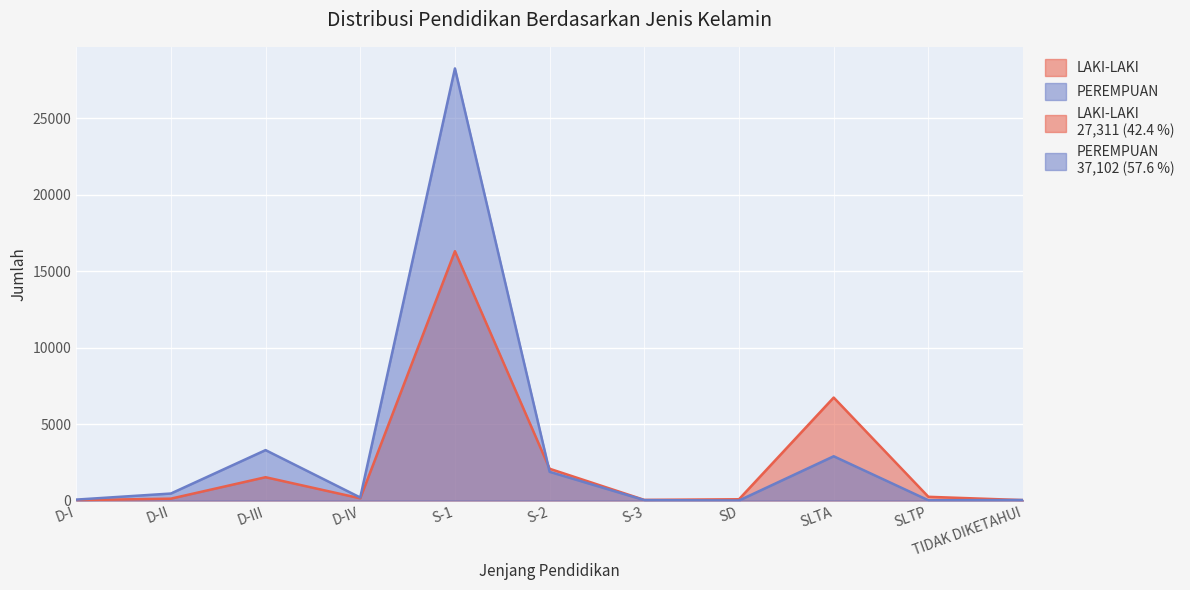

What value does the PEREMPUAN series have at S-1?

28245